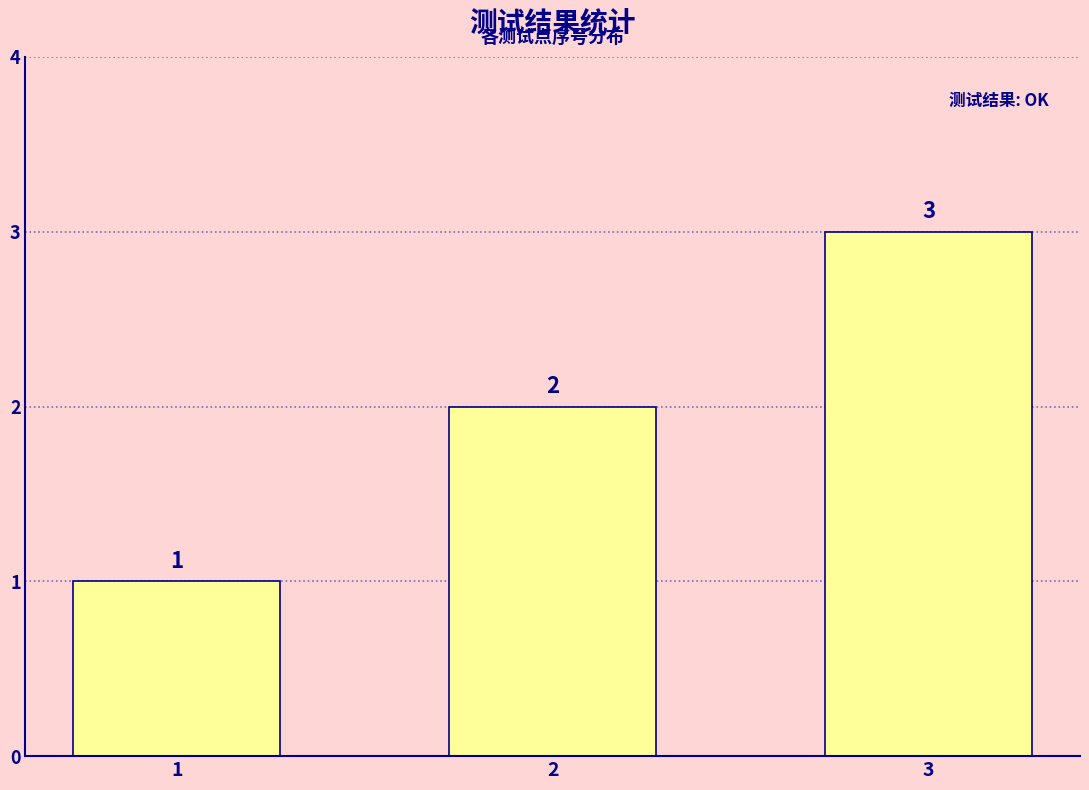

List the labels in order of value, largest first.

3, 2, 1